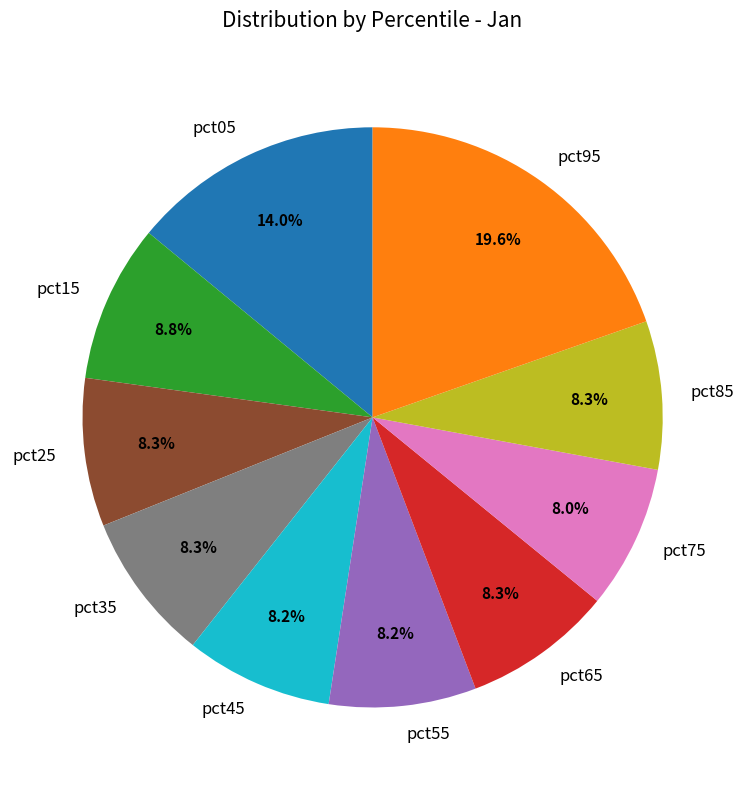

To the nearest percent, what portion does pct45 represent?

8%